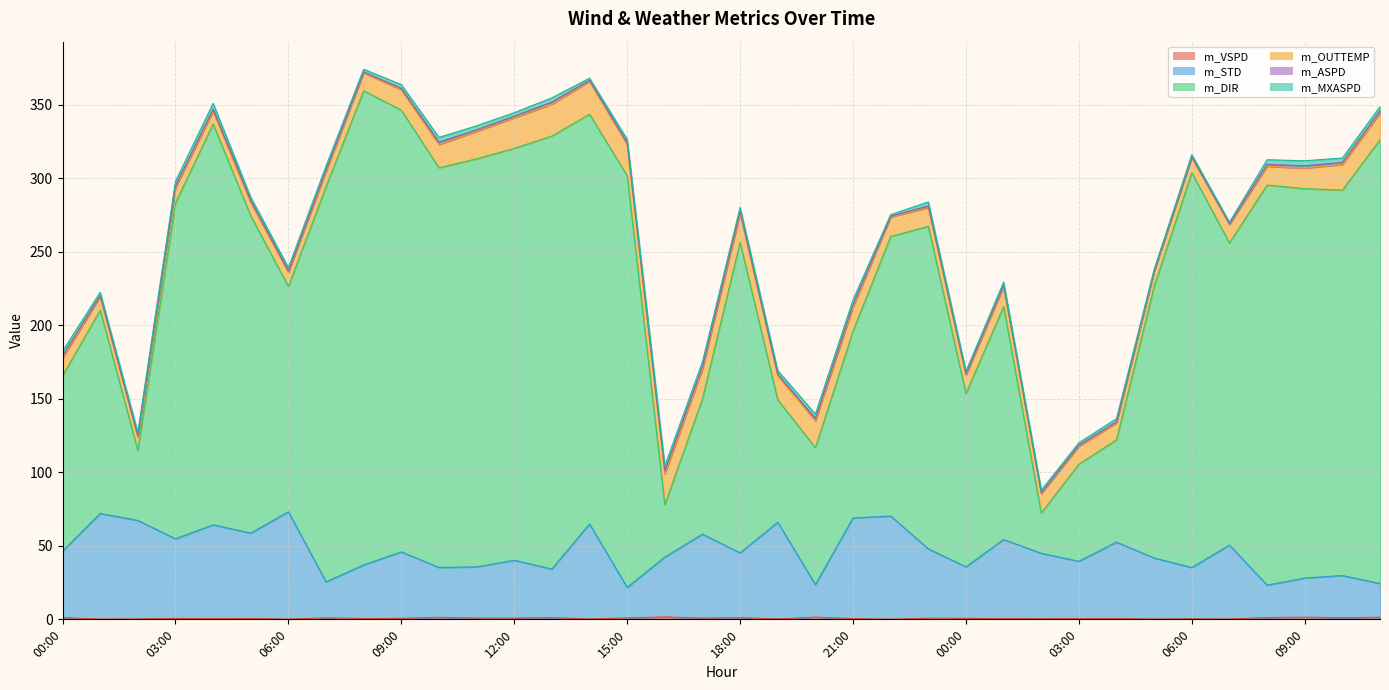

At which label does m_DIR first exceed 283?

03:00